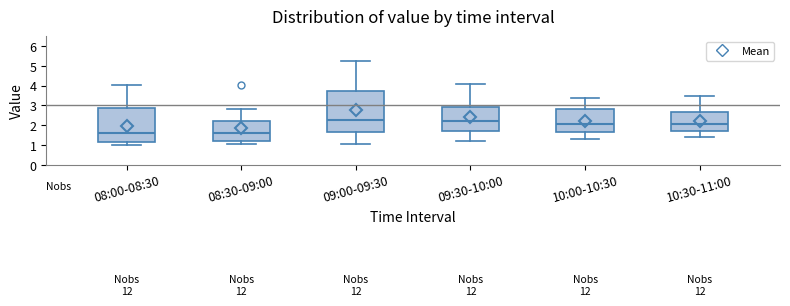

Which box is the tallest, from its lower edge to its upper edge?

09:00-09:30